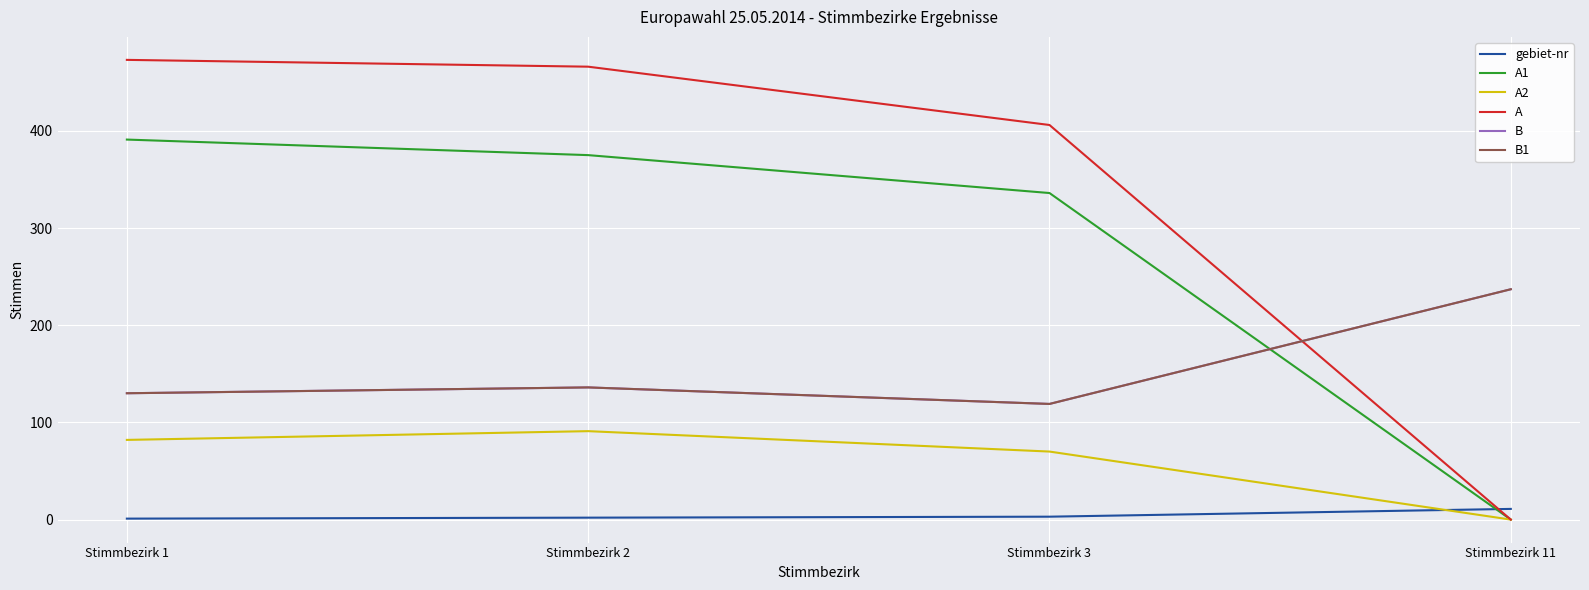

Does the chart have visible grid lines?

Yes